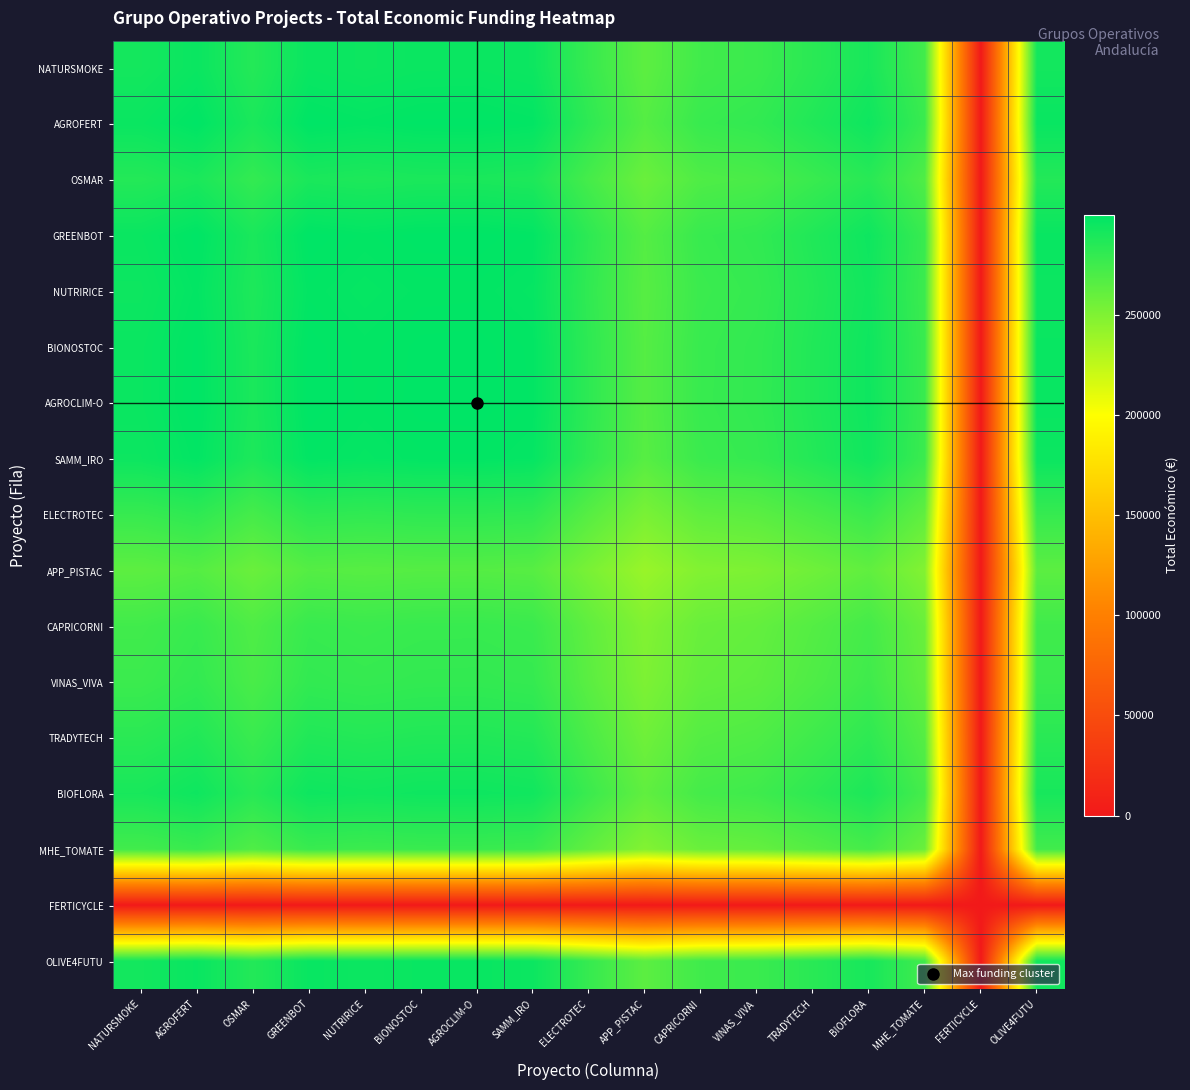

Rank the series at NUTRIRICE from lowest to highest value.

FERTICYCLE, APP_PISTAC, MHE_TOMATE, CAPRICORNI, VINAS_VIVA, ELECTROTEC, TRADYTECH, OSMAR, BIOFLORA, NATURSMOKE, OLIVE4FUTU, NUTRIRICE, SAMM_IRO, BIONOSTOC, AGROFERT, AGROCLIM-O, GREENBOT